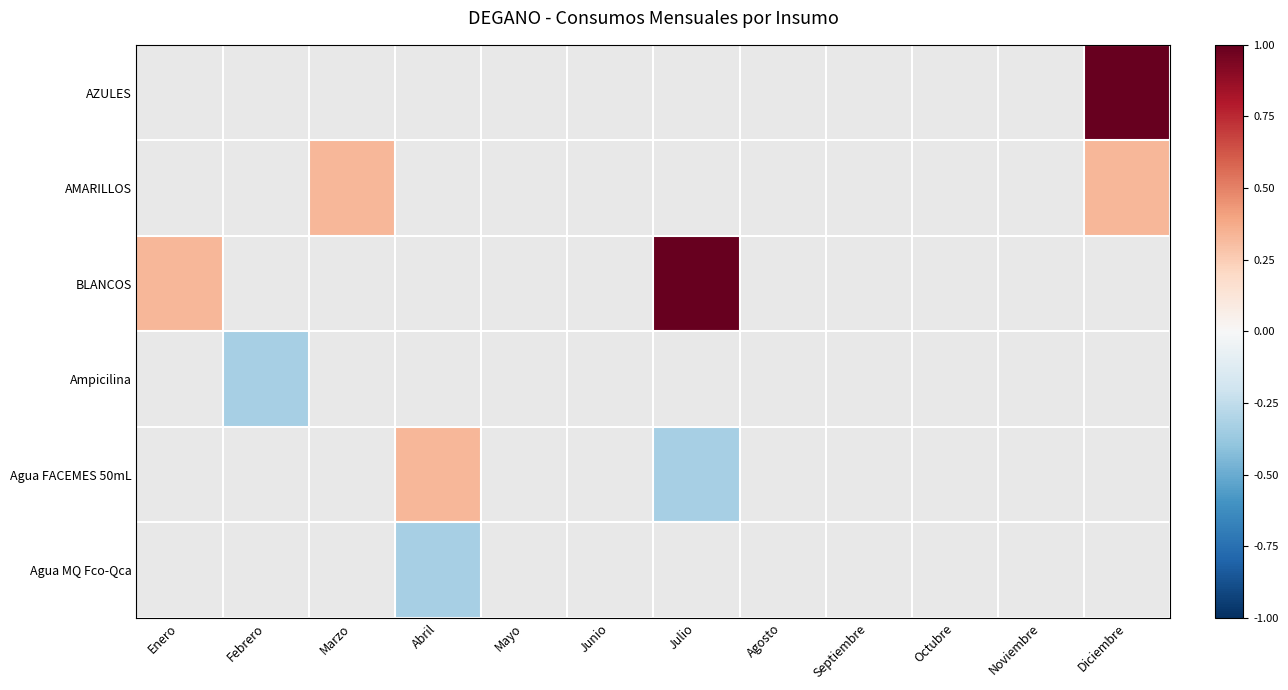

Which series has the widest spread of values?

BLANCOS